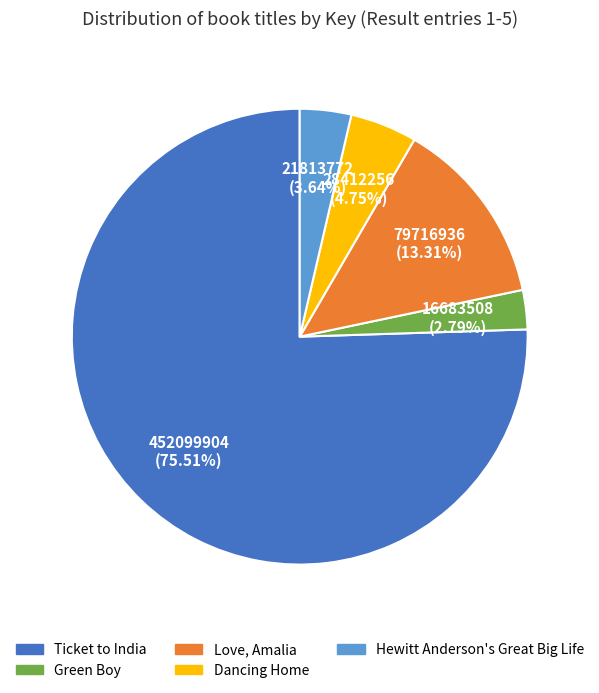

To the nearest percent, what is the difference between the Dancing Home and Hewitt Anderson's Great Big Life slice percentages?

1%